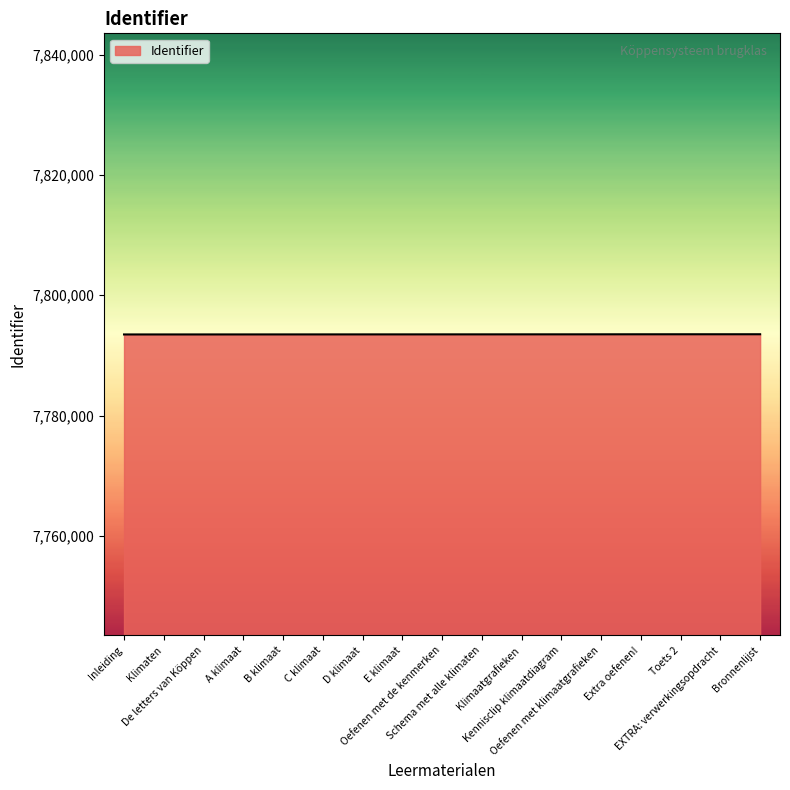

What is the average value?

7793506